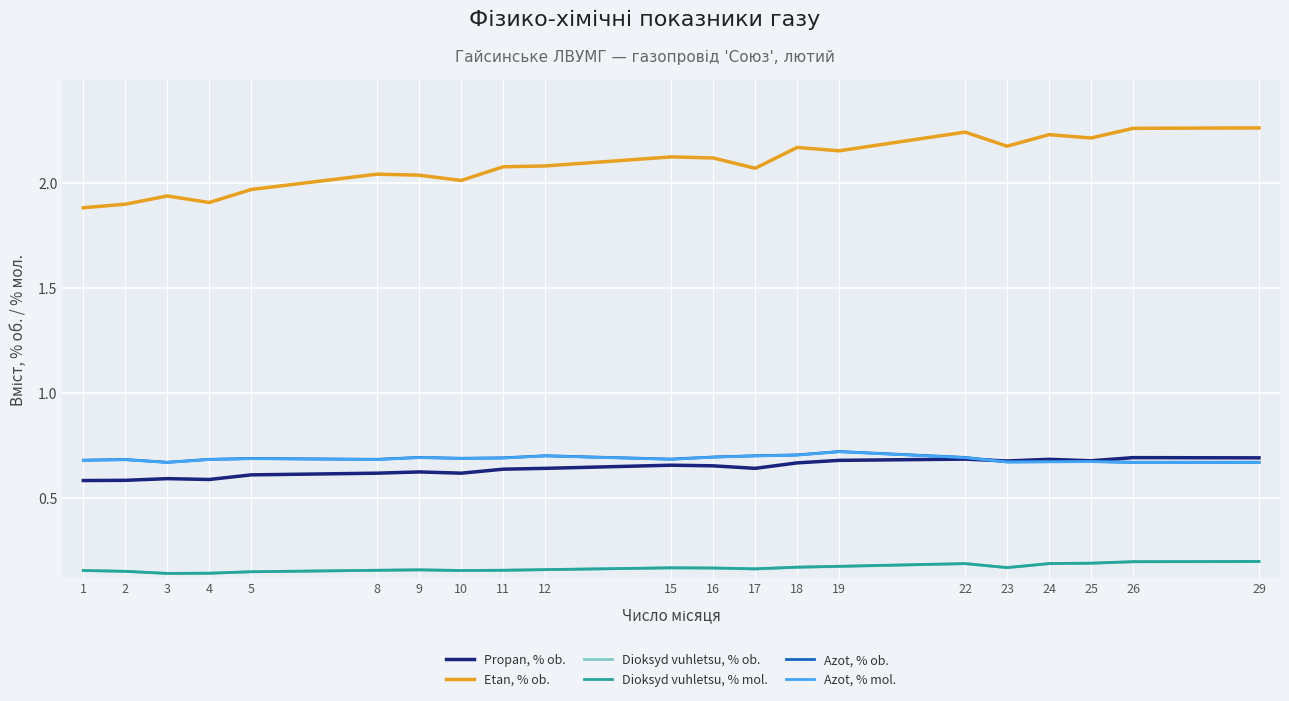

Is the value of Azot, % mol. at 15 greater than the value of Dioksyd vuhletsu, % mol. at 19?

Yes